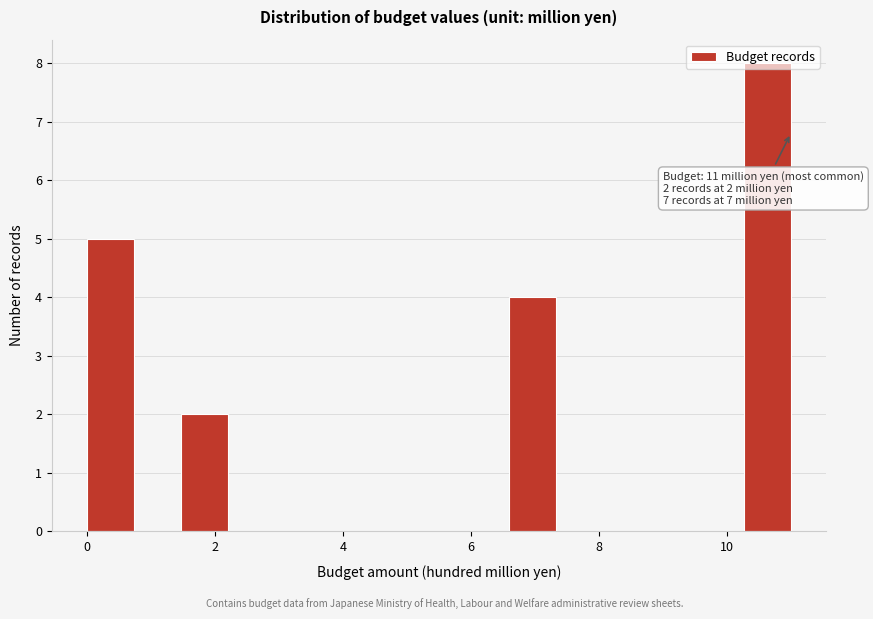

Around what value on the x-axis is the tallest bar? Give the approximate position of its centre, as read against the axis.

10.6